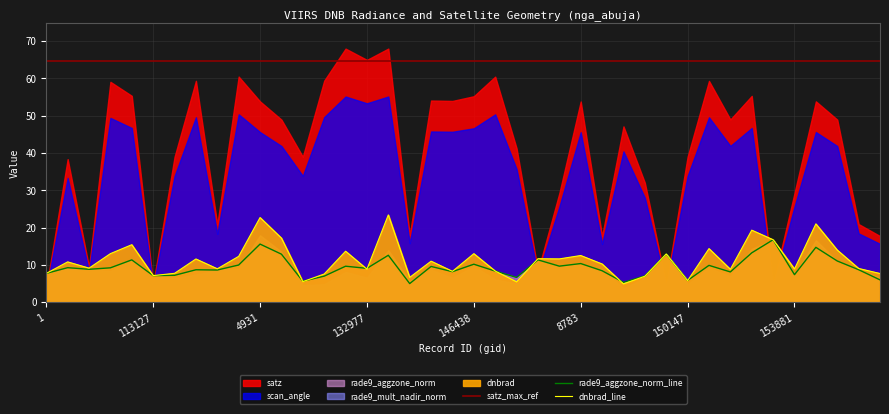

What is the sum of the rade9_mult_nadir_norm values at 132977 and 1520?

14.9